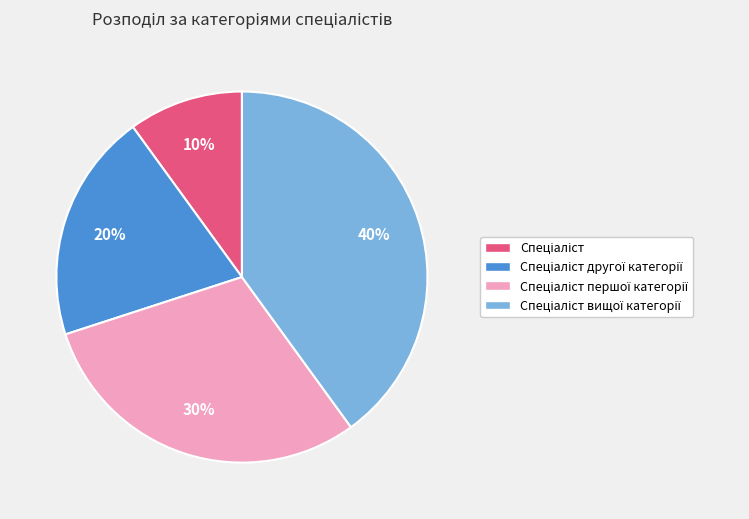

Is there a majority slice in this chart?

No